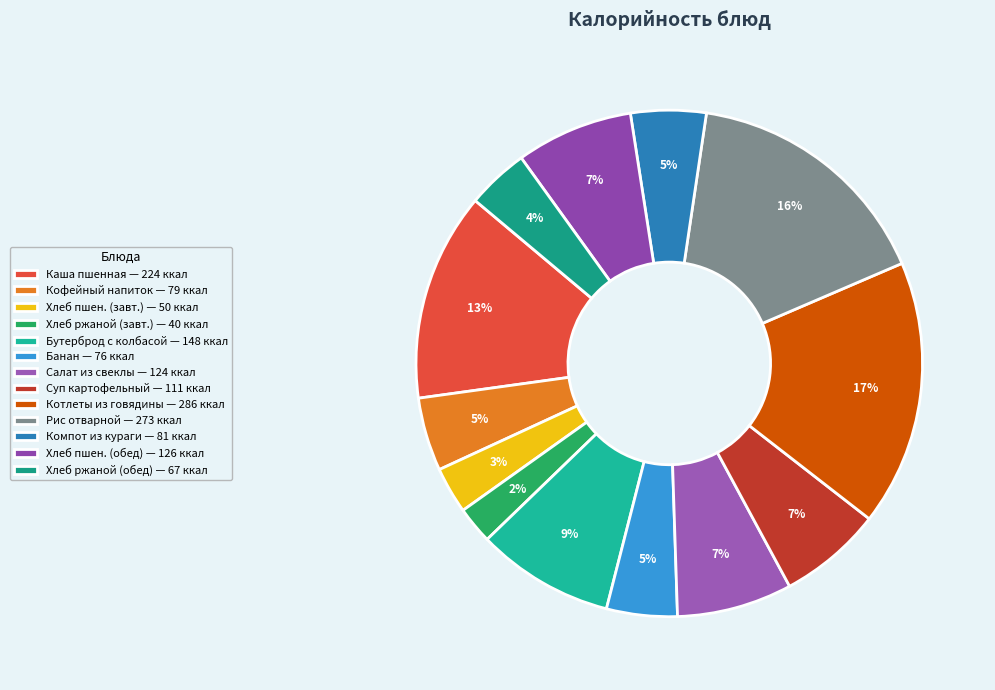

Is there any slice that represents more than half of the pie?

No